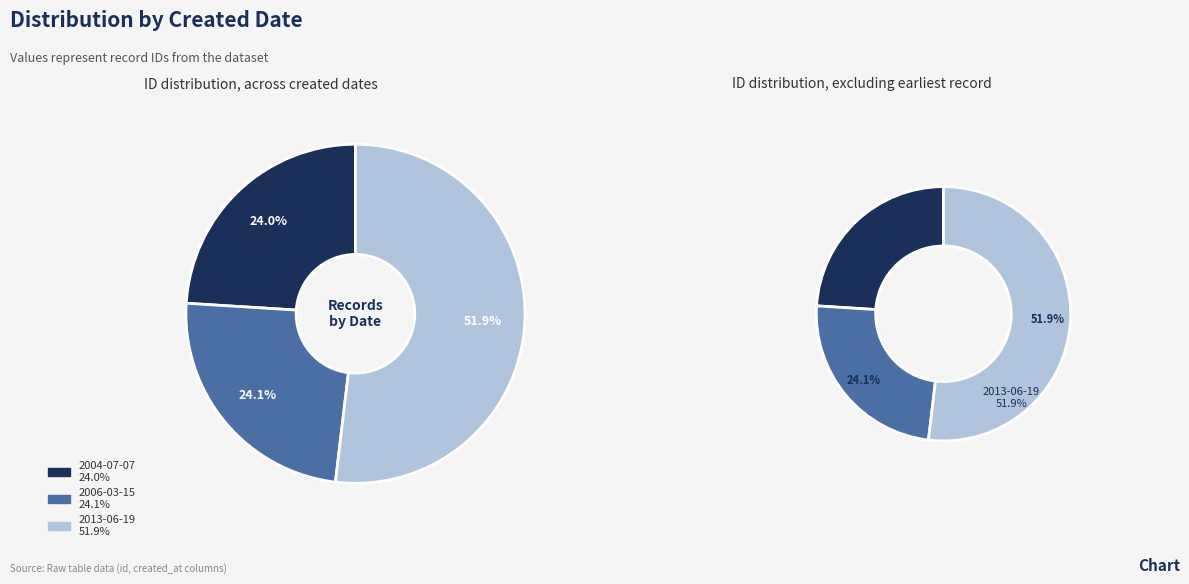

To the nearest percent, what is the average slice percentage?

33%